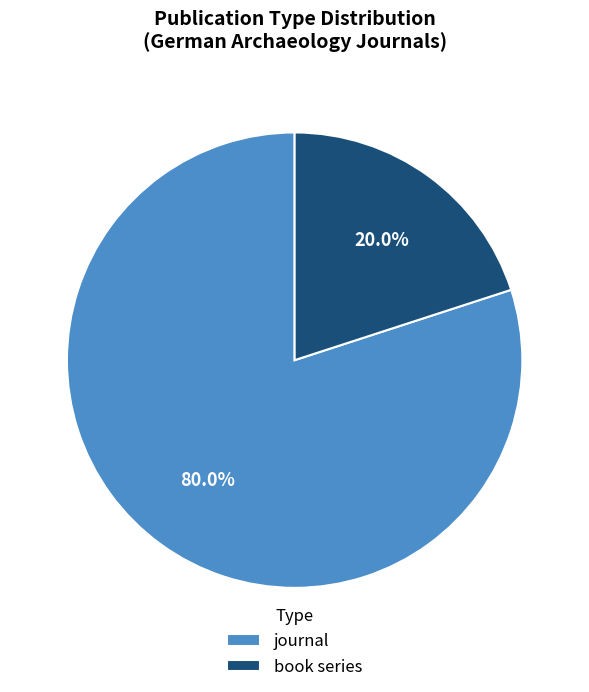

To the nearest percent, what is the combined percentage of book series and journal?

100%